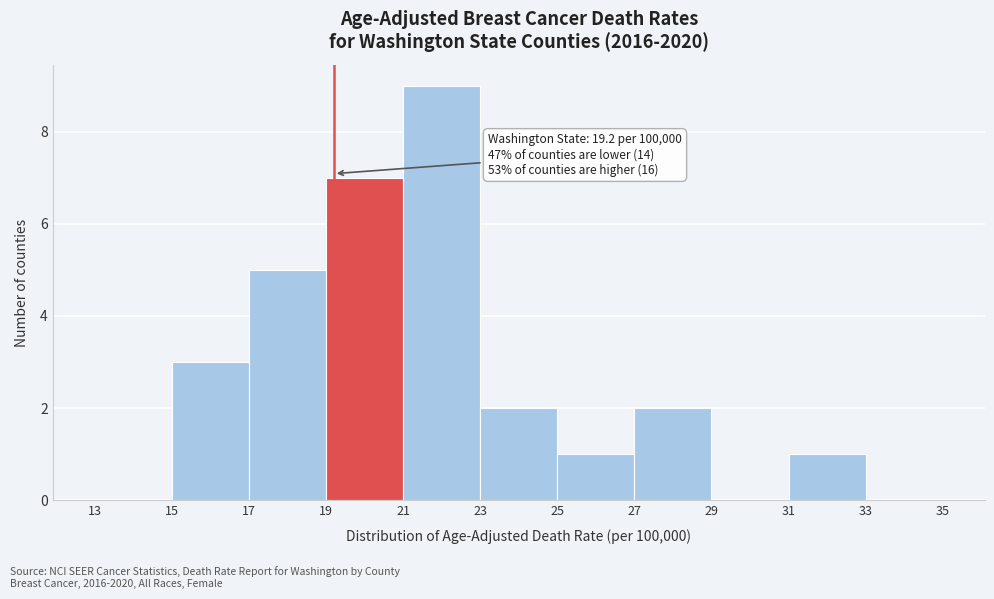

Over which range of the x-axis is the bar tallest?

21 to 23